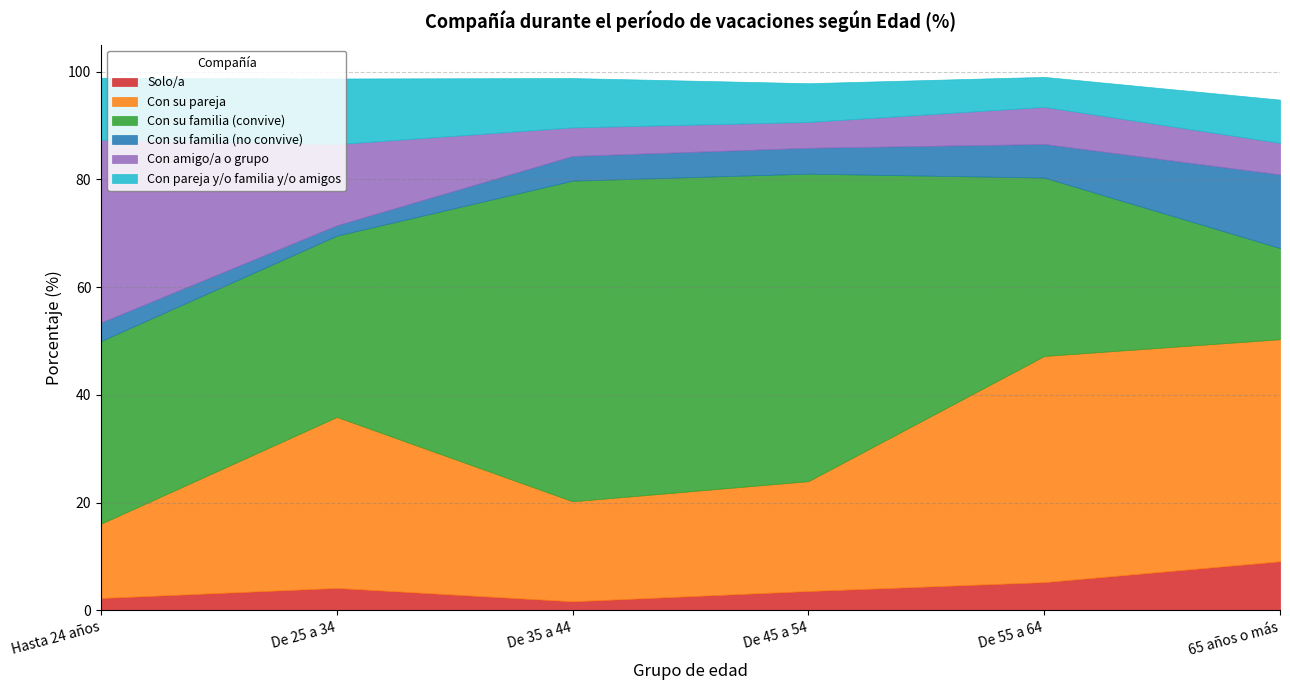

In Con pareja y/o familia y/o amigos, how many points are lower than both neighbors (excluding endpoints)?

1